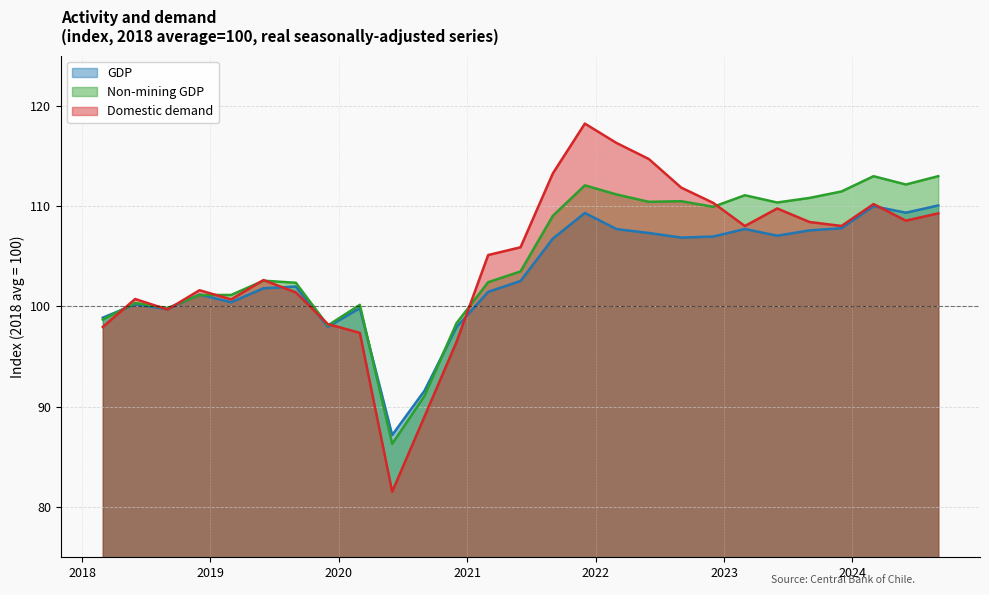

Reading left to right, transcribe all the data shown in this chart.

GDP: 98.9	100.2	99.7	101.2	100.4	101.8	102.0	98.0	99.8	87.2	91.6	97.9	101.5	102.5	106.8	109.3	107.7	107.3	106.9	107.0	107.7	107.0	107.6	107.8	110.0	109.3	110.1
Non-mining GDP: 98.7	100.3	99.8	101.1	101.1	102.6	102.4	98.1	100.2	86.3	91.1	98.3	102.4	103.5	109.0	112.1	111.2	110.4	110.5	109.9	111.1	110.4	110.8	111.5	113.0	112.2	113.0
Domestic demand: 98.0	100.7	99.7	101.6	100.7	102.6	101.4	98.2	97.4	81.5	89.0	96.5	105.1	105.9	113.3	118.2	116.3	114.7	111.8	110.3	108.0	109.8	108.4	108.0	110.2	108.5	109.3